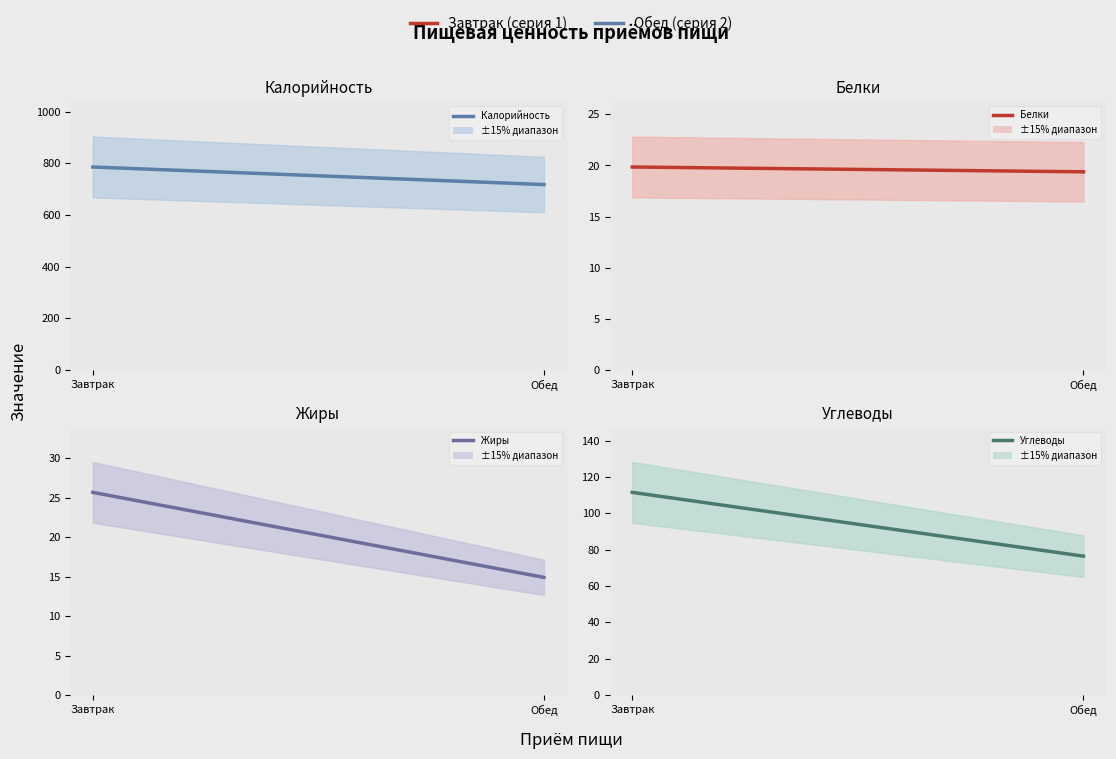

The Углеводы series shows 17.7 at Обед. True or false?

False